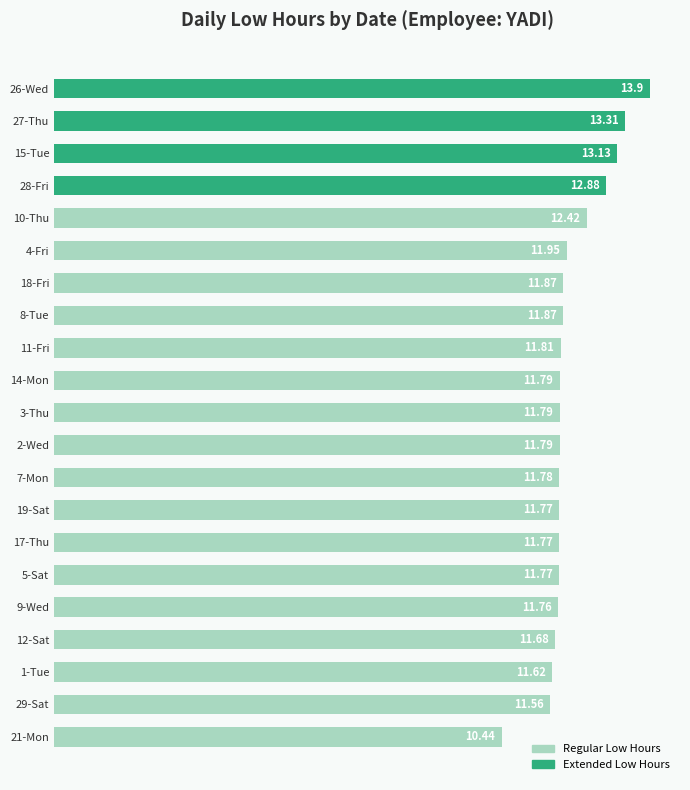

Approximately how many times larger is the value at 1-Tue compared to 5-Sat?

1.0